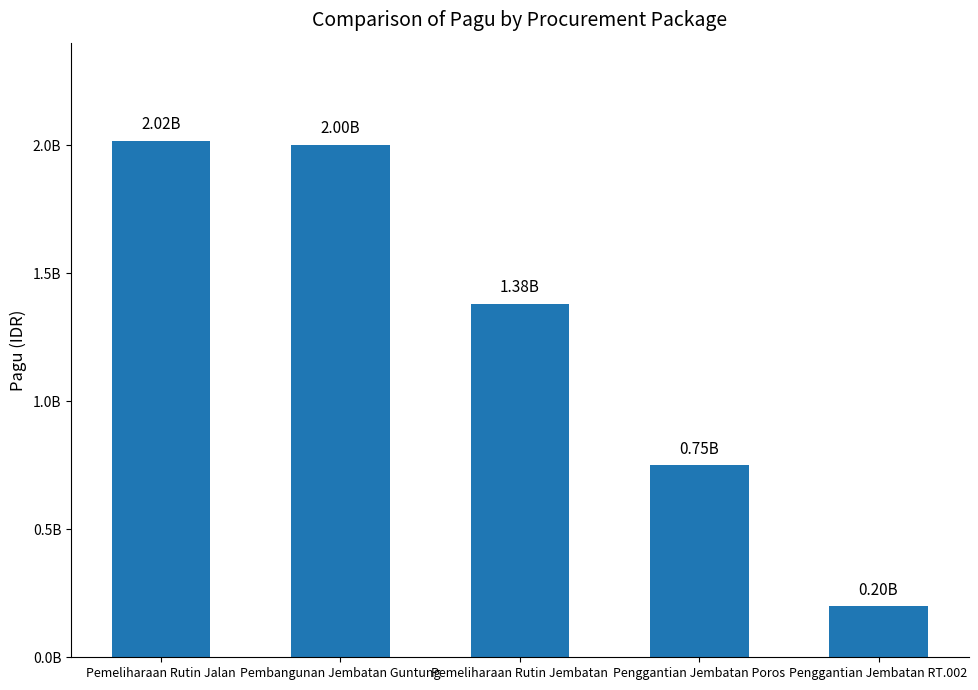

Read the value at Pemeliharaan Rutin Jembatan, to the nearest 50.

1380000000